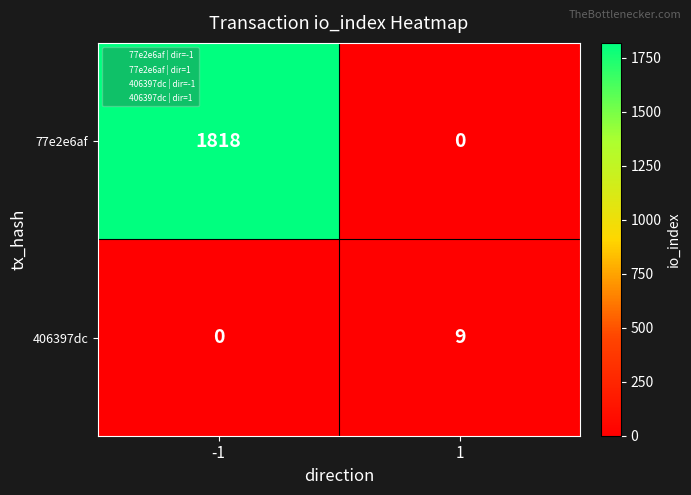

Which series has the largest range (max minus min)?

77e2e6af